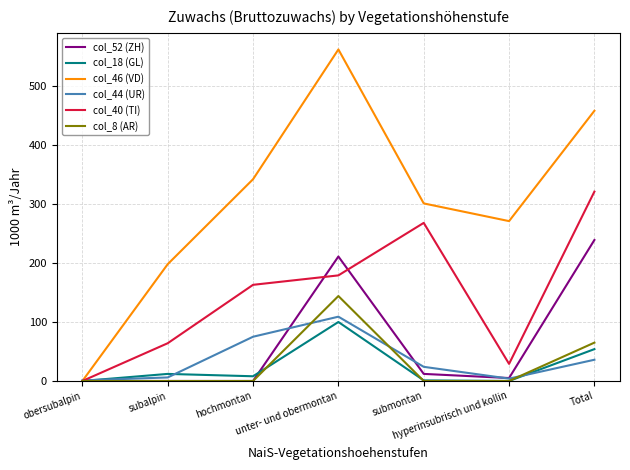

Which series has the largest total across all categories?

col_46 (VD)